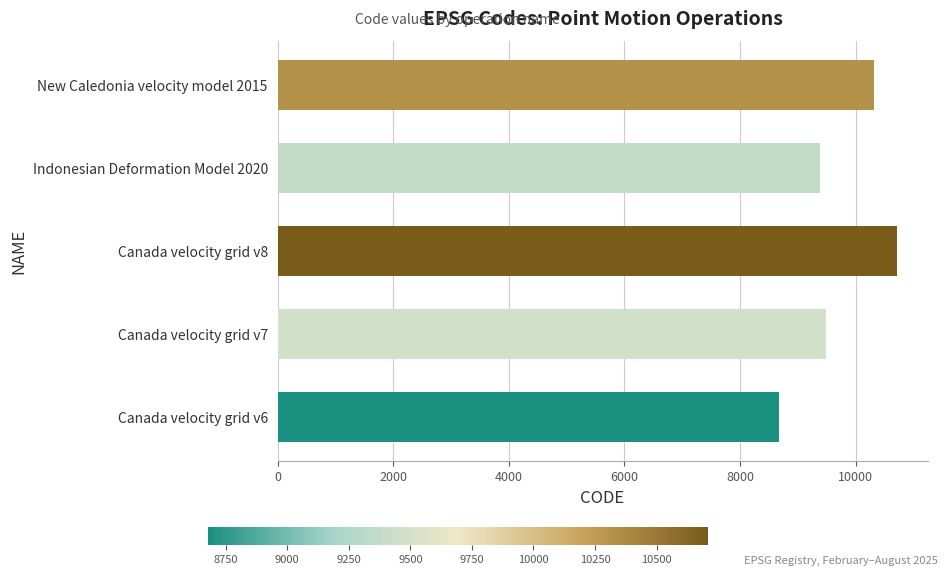

List the labels in order of value, smallest first.

Canada velocity grid v6, Indonesian Deformation Model 2020, Canada velocity grid v7, New Caledonia velocity model 2015, Canada velocity grid v8